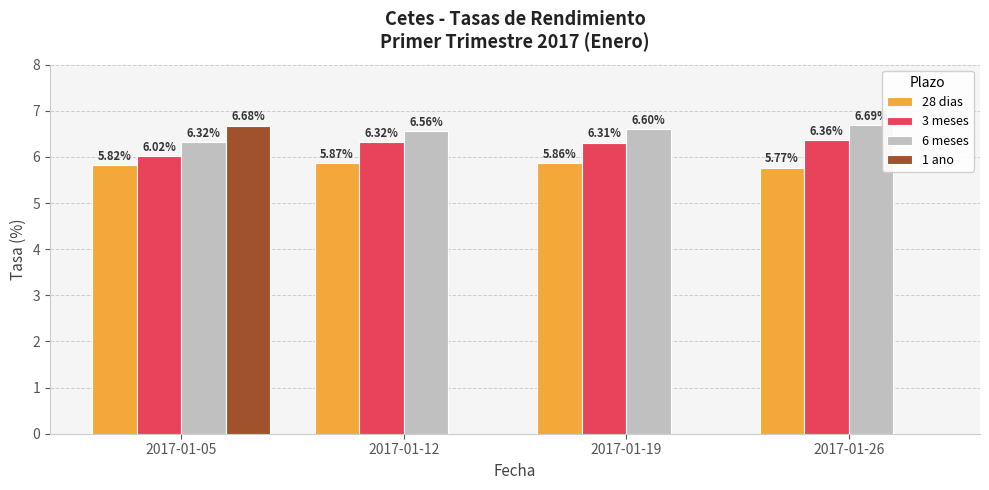

Are the bars horizontal?

No